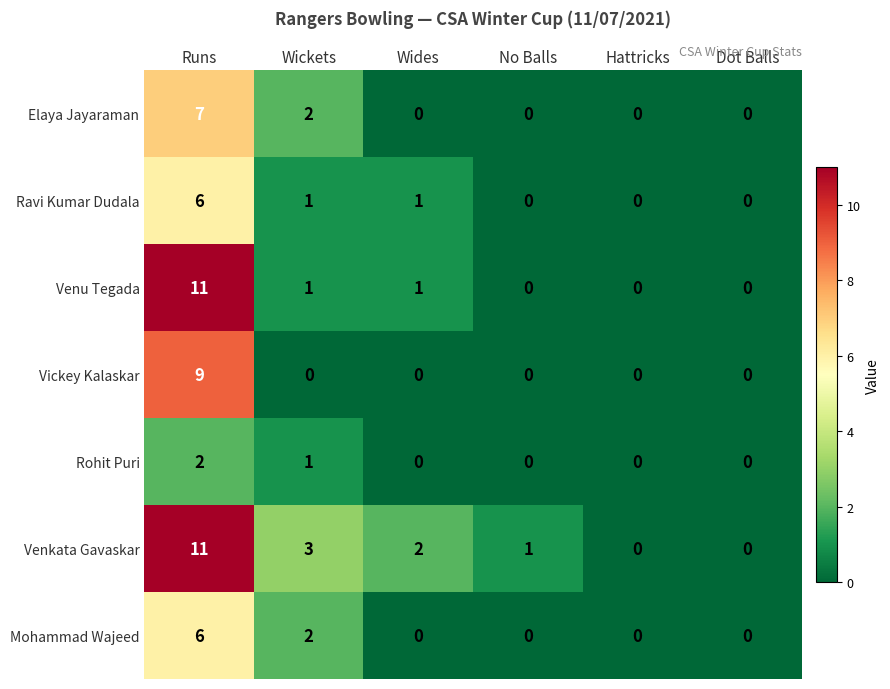

Which series has the largest total across all categories?

Venkata Gavaskar